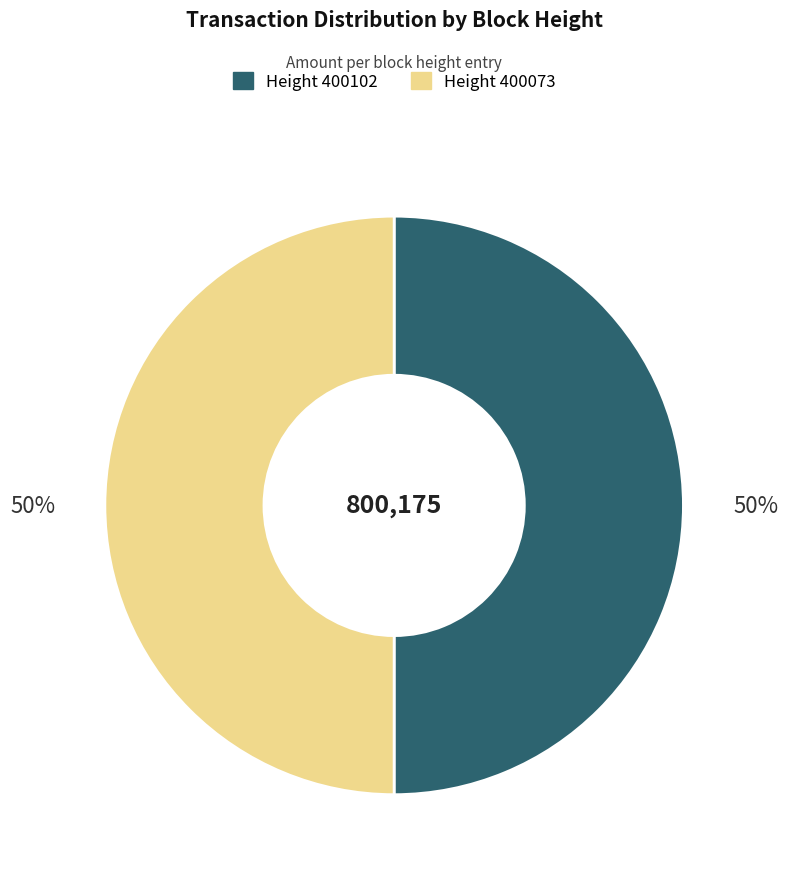

To the nearest percent, what is the average slice percentage?

50%